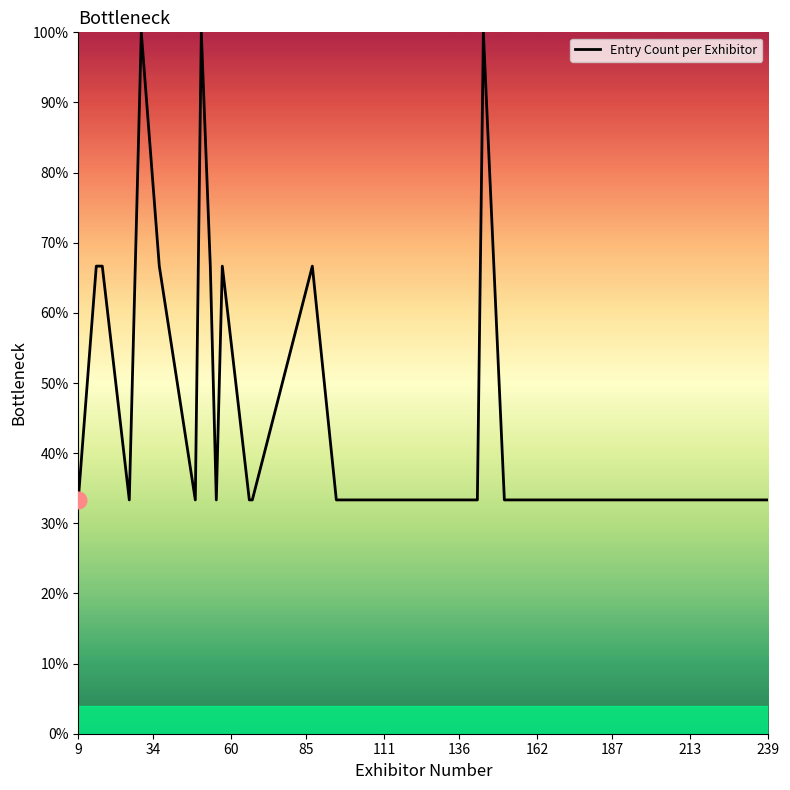

Does the chart display data point markers on the line(s)?

No